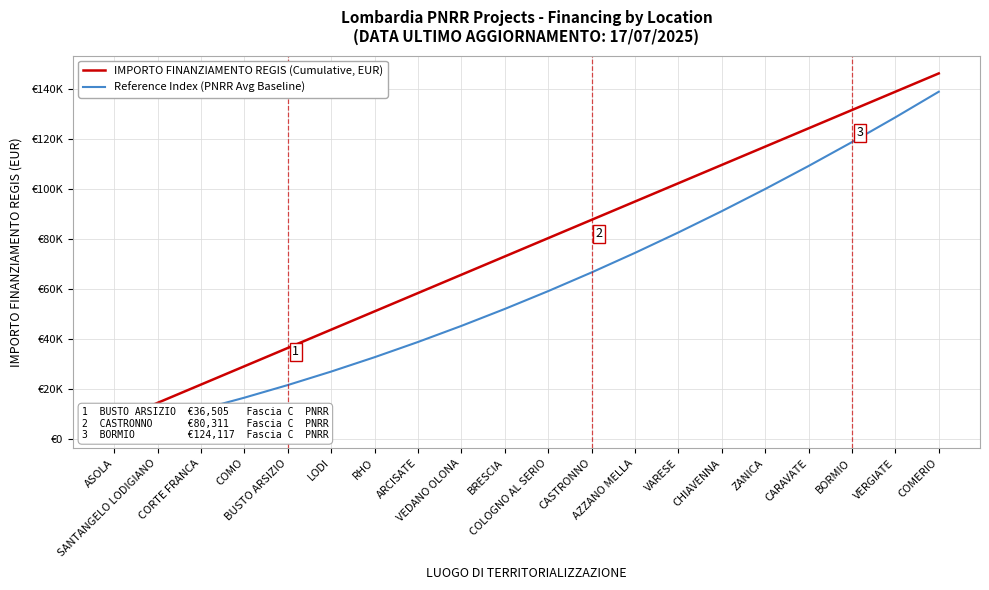

Reading left to right, what are all the values shown in this chart?

IMPORTO FINANZIAMENTO REGIS (Cumulative, EUR): 7301.0	14602.0	21903.0	29204.0	36505.0	43806.0	51107.0	58408.0	65709.0	73010.0	80311.0	87612.0	94913.0	102214.0	109515.0	116816.0	124117.0	131418.0	138719.0	146020.0
Reference Index (PNRR Avg Baseline): 3650.5	7646.8	11989.0	16677.0	21710.9	27090.6	32816.1	38887.4	45304.6	52067.7	59176.5	66631.2	74431.8	82578.2	91070.4	99908.4	109092.3	118622.0	128497.6	138719.0